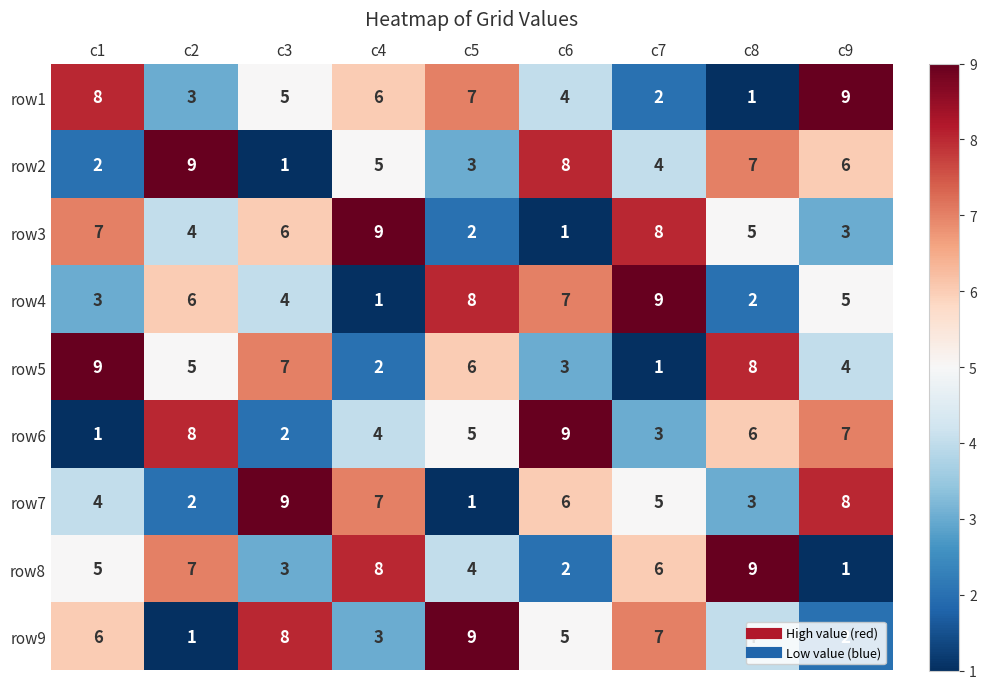

At which label does row8 reach its minimum?

c9